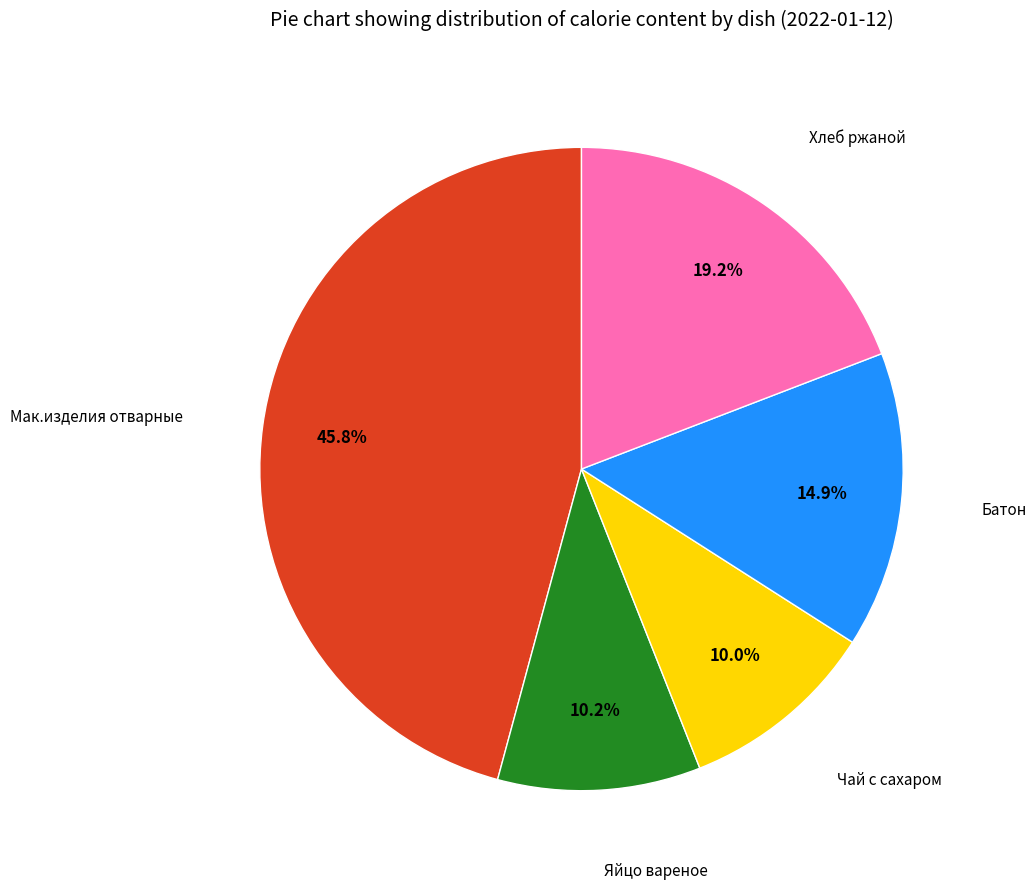

Does any single category account for the majority?

No